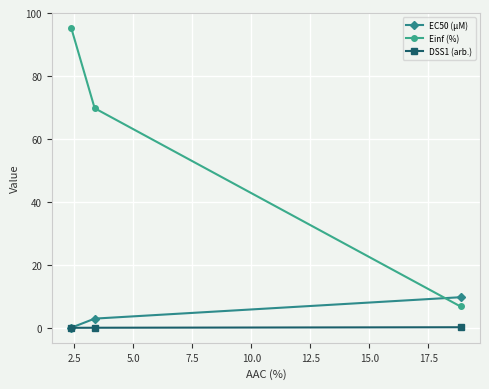

What is the sum of all DSS1 (arb.) values?

0.2